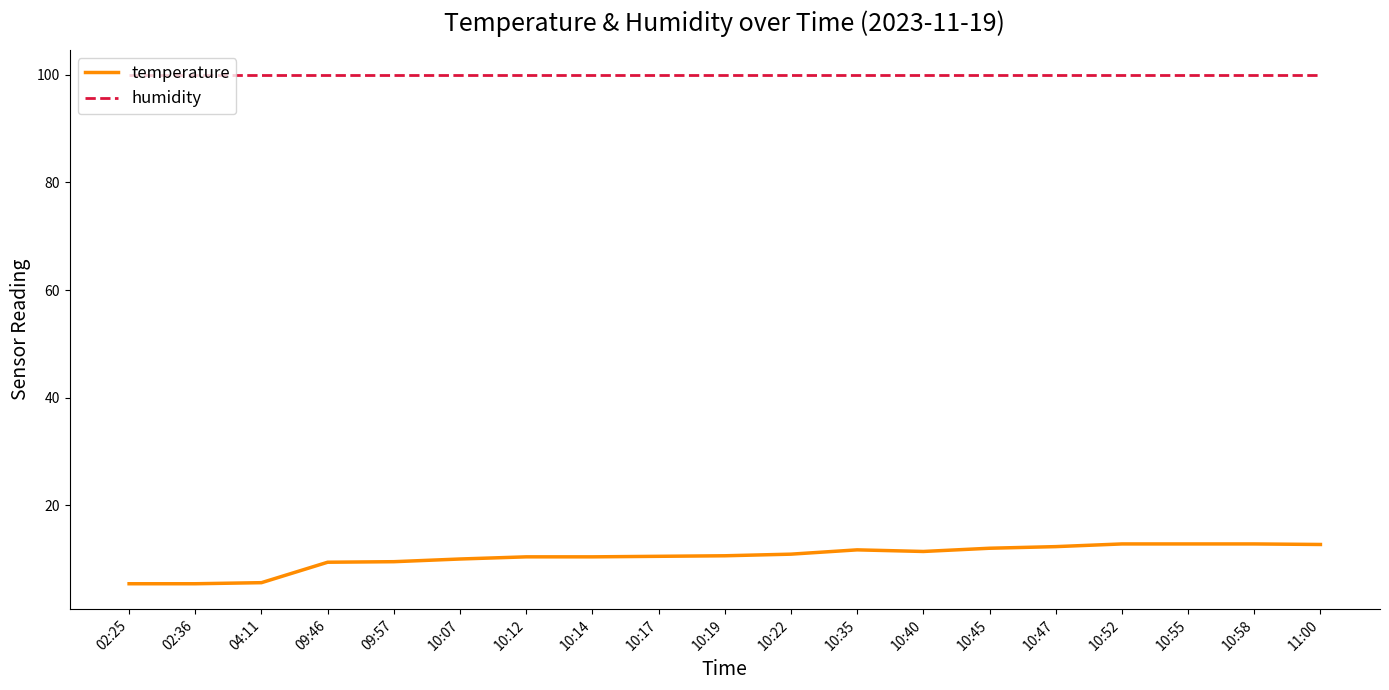

What is the sum of the humidity values at 10:45 and 10:12?

199.8